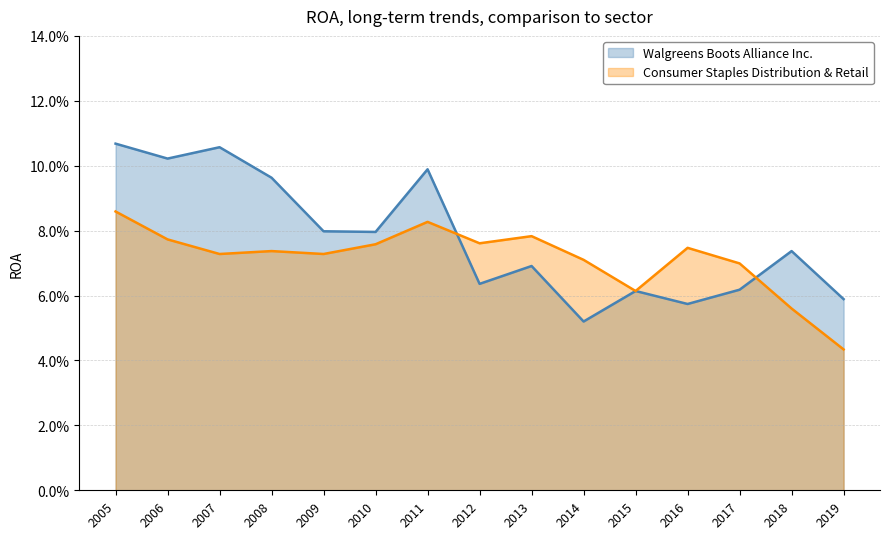

Between 2008 and 2016, which series saw the biggest shift?

Walgreens Boots Alliance Inc.